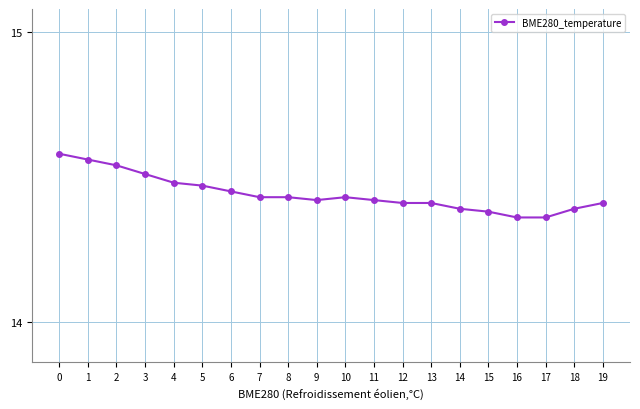

Count the values in the range 14 to 15.

20